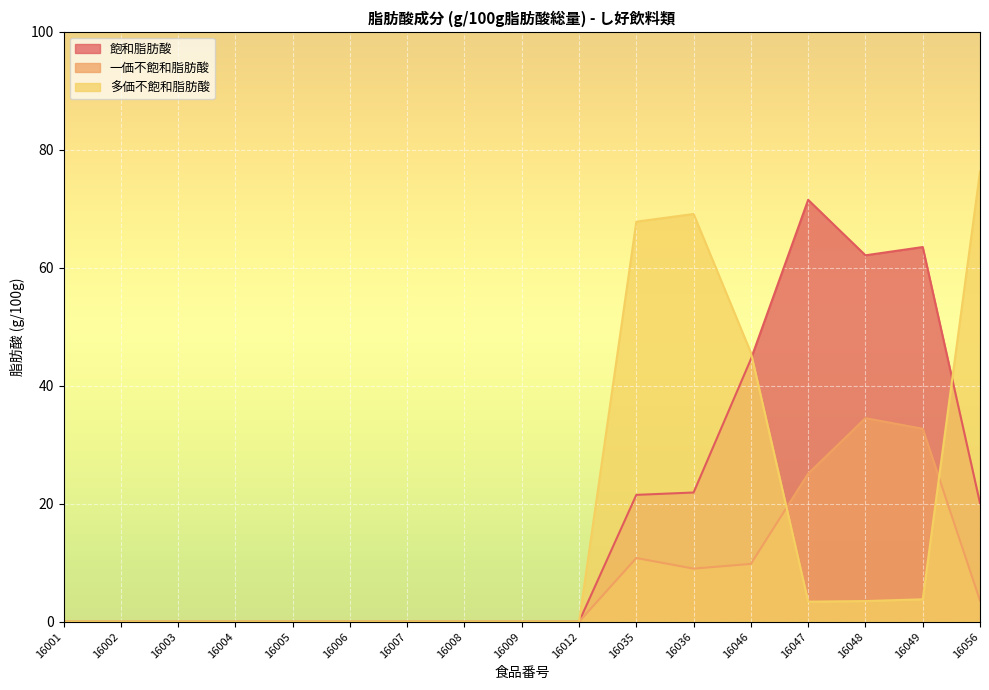

What are all the series names shown in the legend?

飽和脂肪酸, 一価不飽和脂肪酸, 多価不飽和脂肪酸